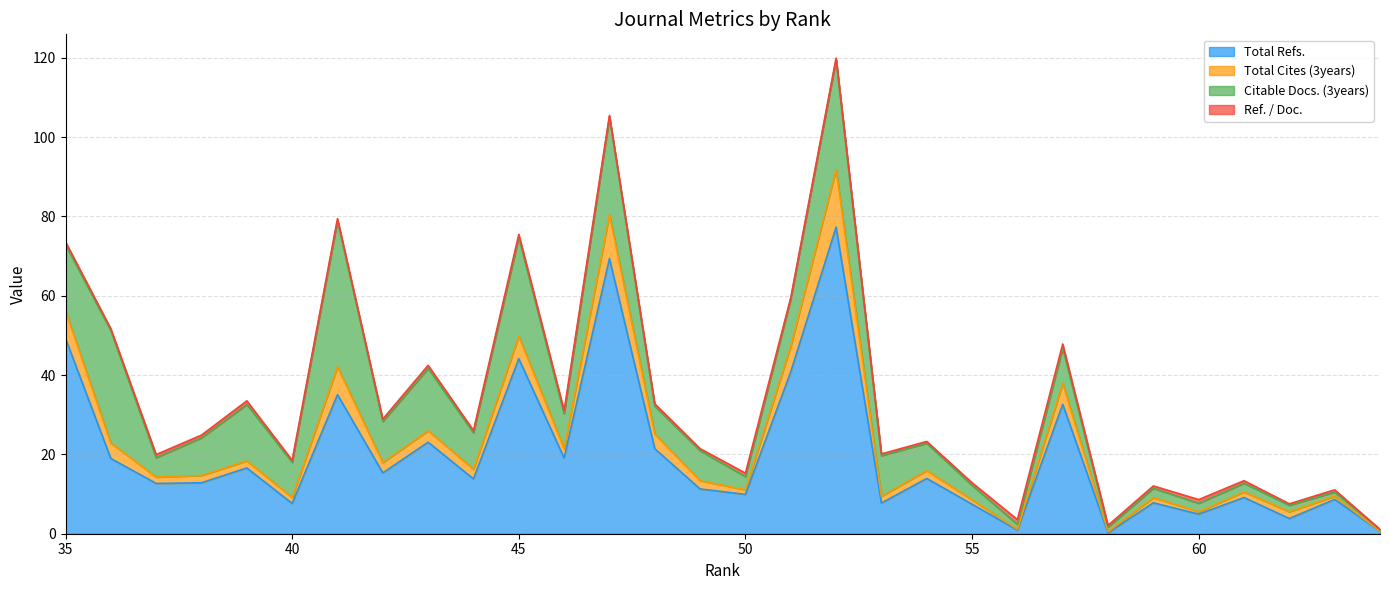

Does the chart display data point markers on the line(s)?

No